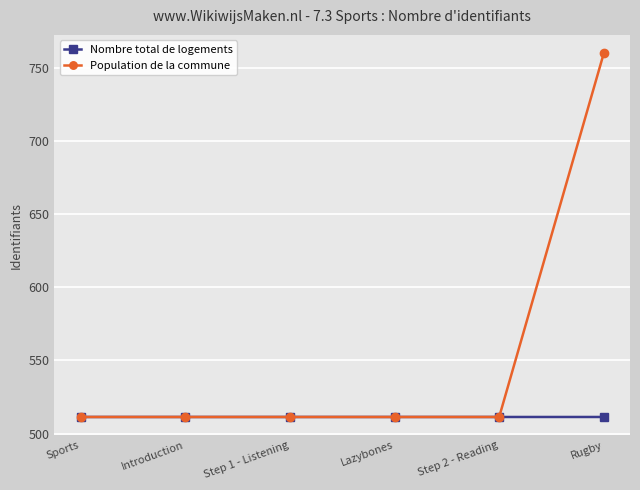

Reading left to right, extract all data points from this chart.

Nombre total de logements: Sports=511.4	Introduction=511.4	Step 1 - Listening=511.4	Lazybones=511.4	Step 2 - Reading=511.4	Rugby=511.4
Population de la commune: Sports=511.4	Introduction=511.4	Step 1 - Listening=511.4	Lazybones=511.4	Step 2 - Reading=511.4	Rugby=760.1